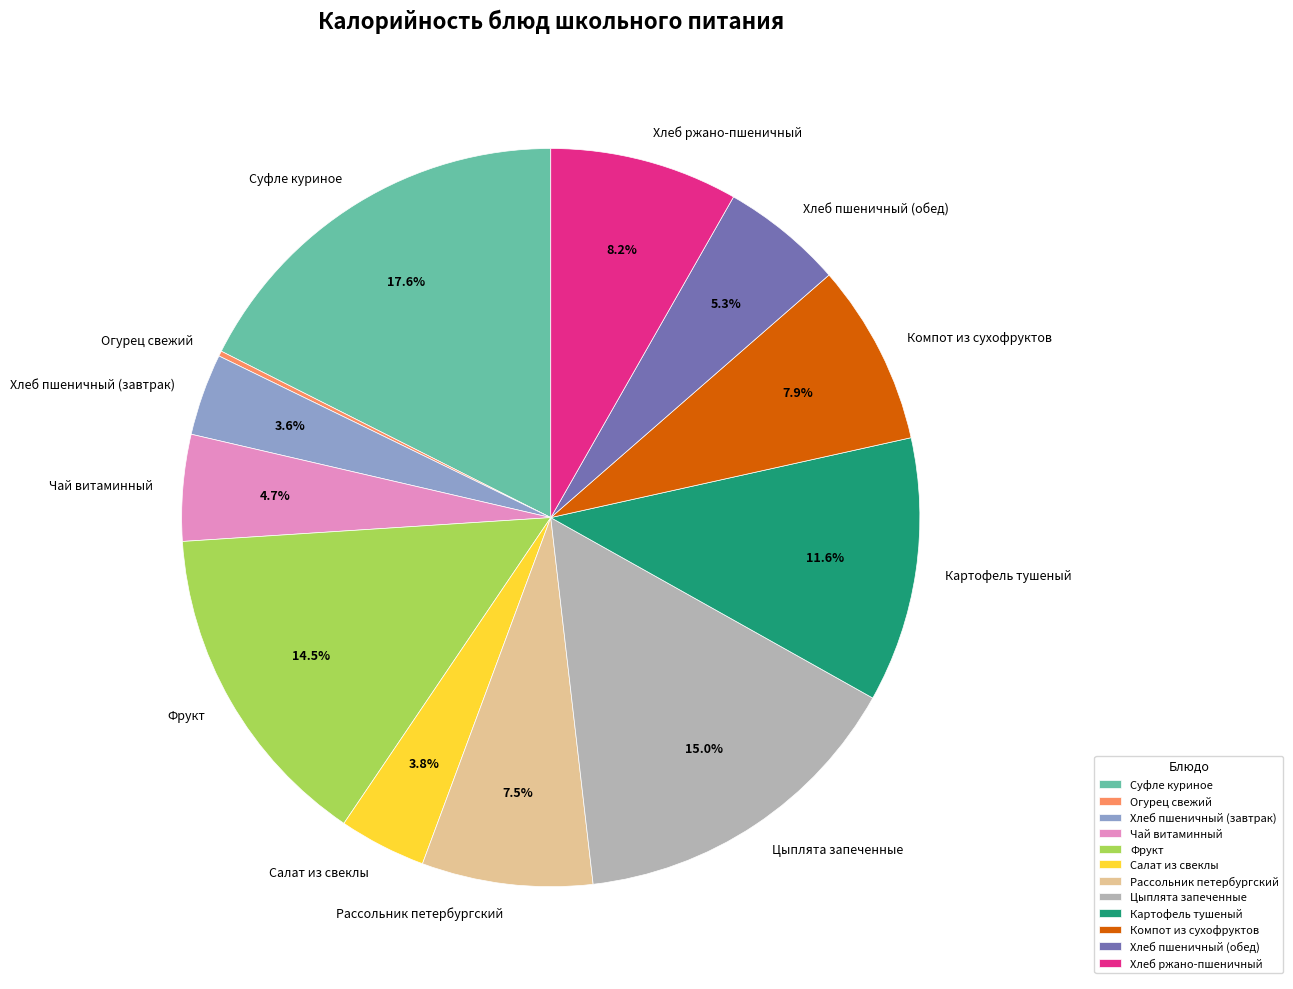

To the nearest percent, what is the combined percentage of Чай витаминный and Хлеб пшеничный (обед)?

10%